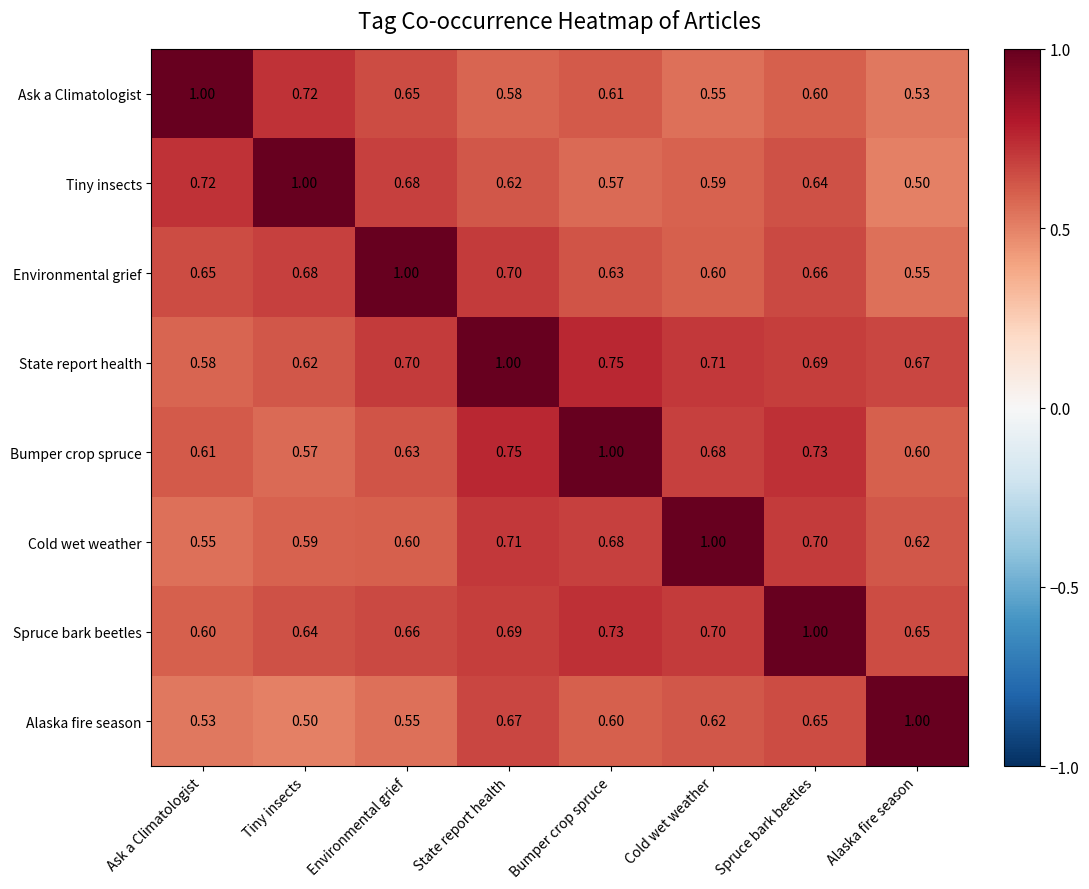

At which label is Bumper crop spruce closest to 0?

Tiny insects